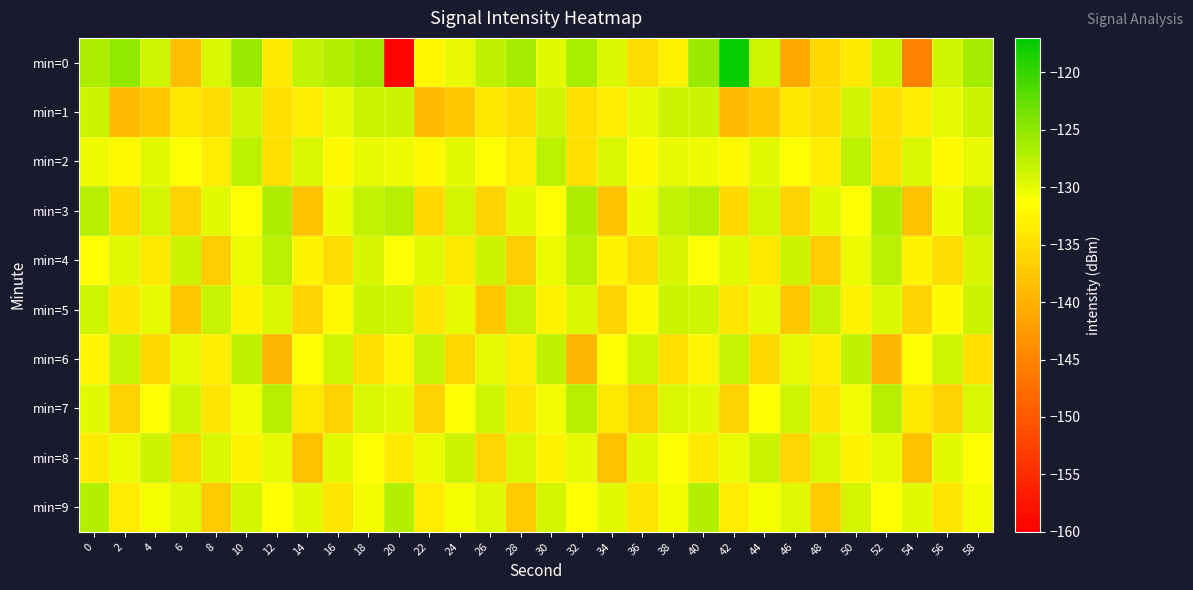

What is the difference between the highest and lowest values at 4?

9.1